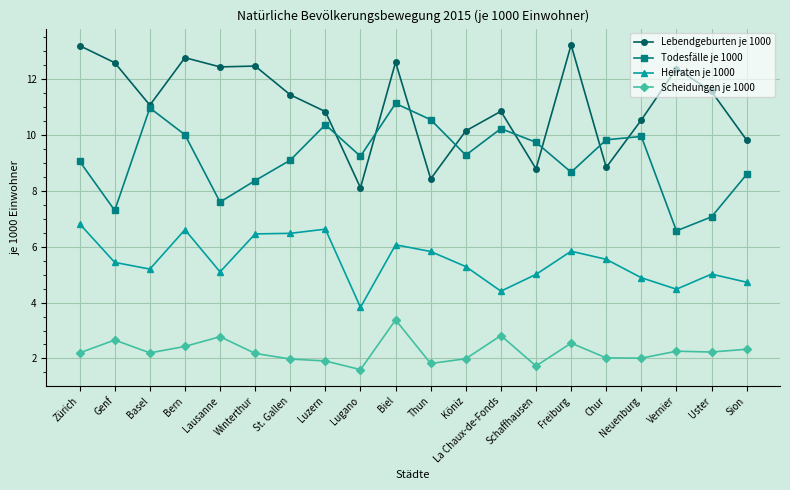

Which series has the largest range (max minus min)?

Lebendgeburten je 1000